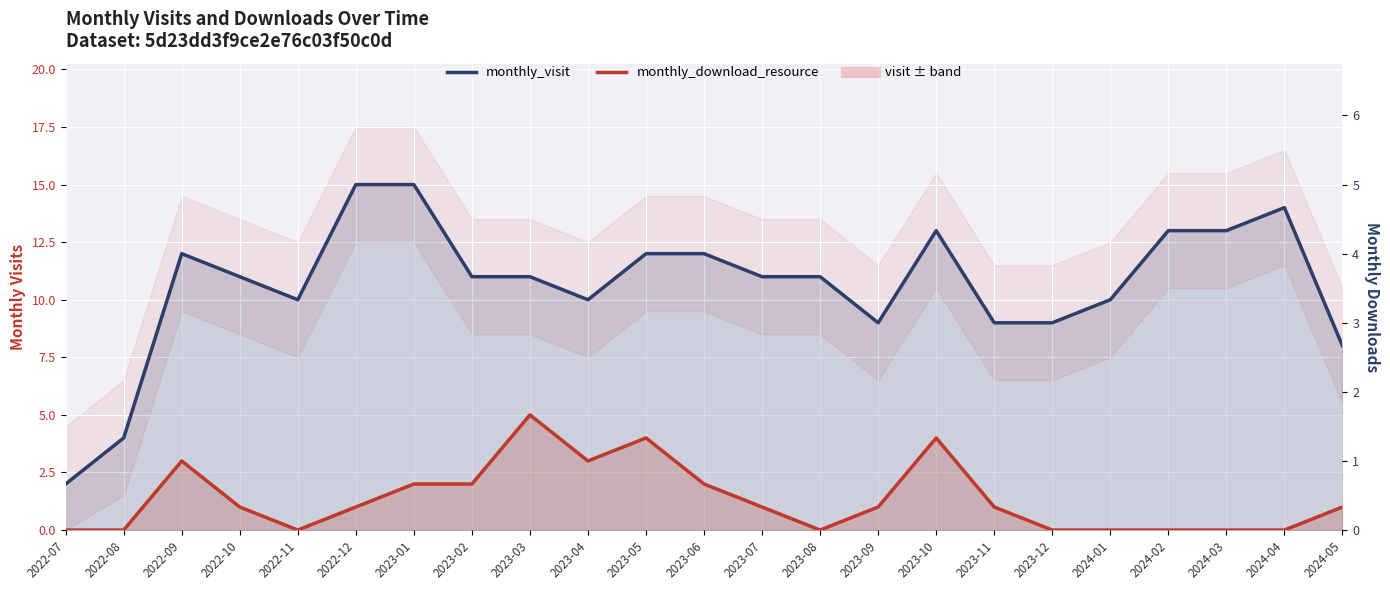

What is the value of the monthly_download_resource point at the 12th from the left?

2